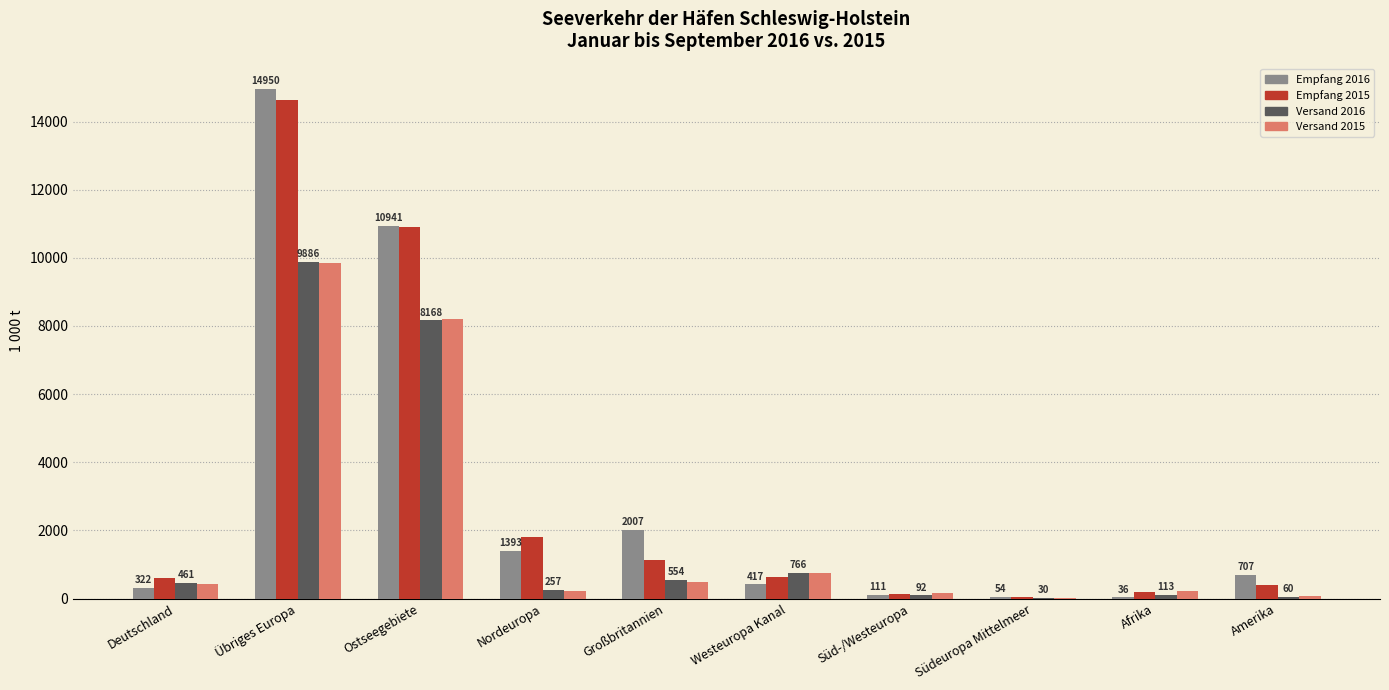

Where does the Versand 2016 series first go above 460?

Deutschland